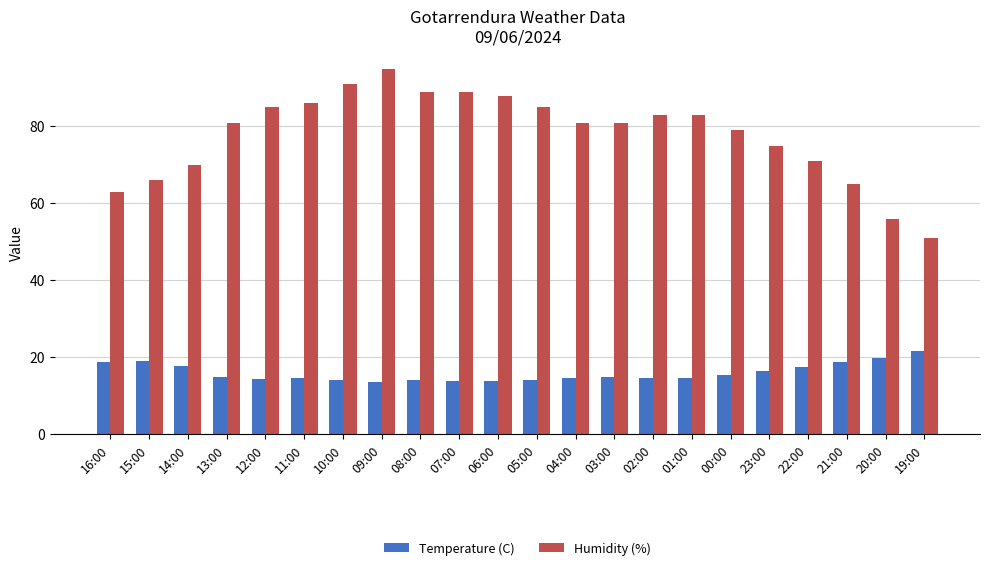

What is the value of the Humidity (%) bar at the 8th from the left?

95.0